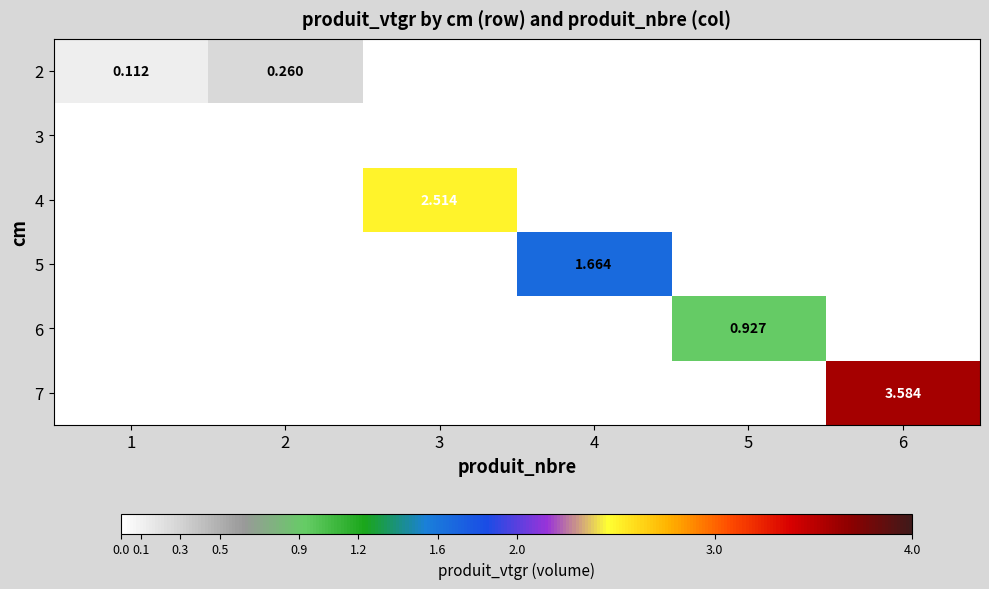

How many categories are shown in the chart?

6